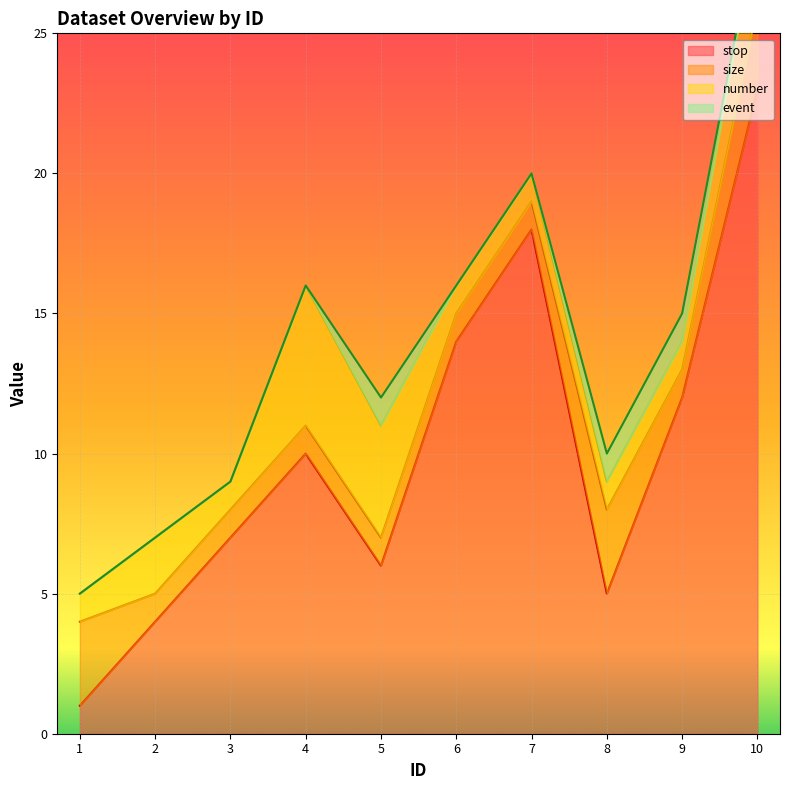

Which has a higher value, 3 or 2?

3